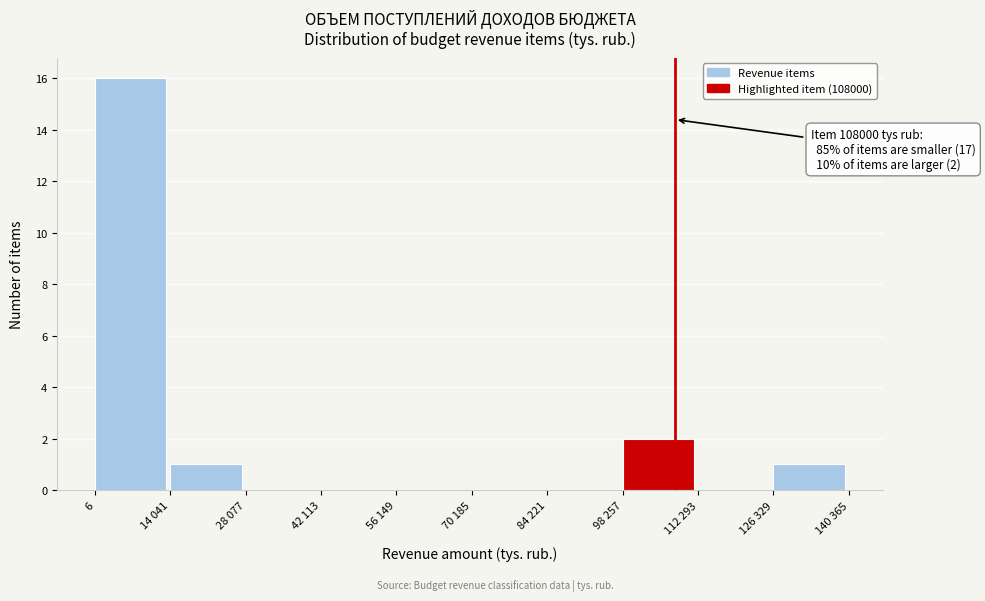

Reading left to right, what are all the values shown in this chart?

6=16	14 041=1	28 077=0	42 113=0	56 149=0	70 185=0	84 221=0	98 257=2	112 293=0	126 329=1